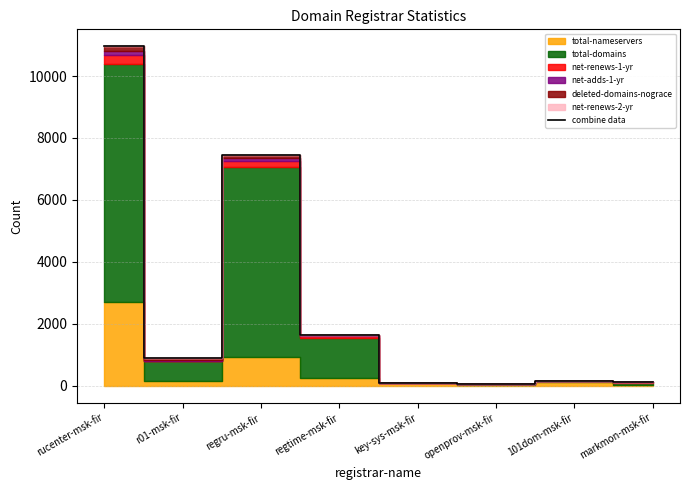

Does the chart display data point markers on the line(s)?

No